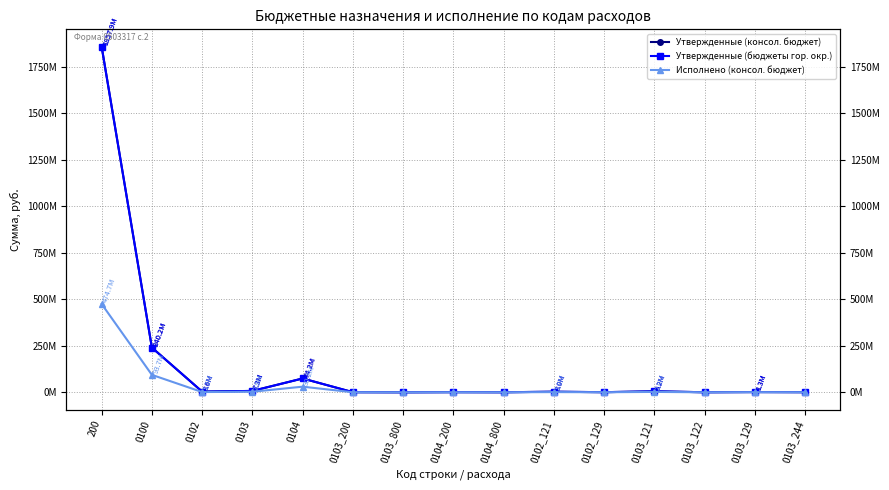

Which series has the largest range (max minus min)?

Утвержденные (бюджеты гор. окр.)